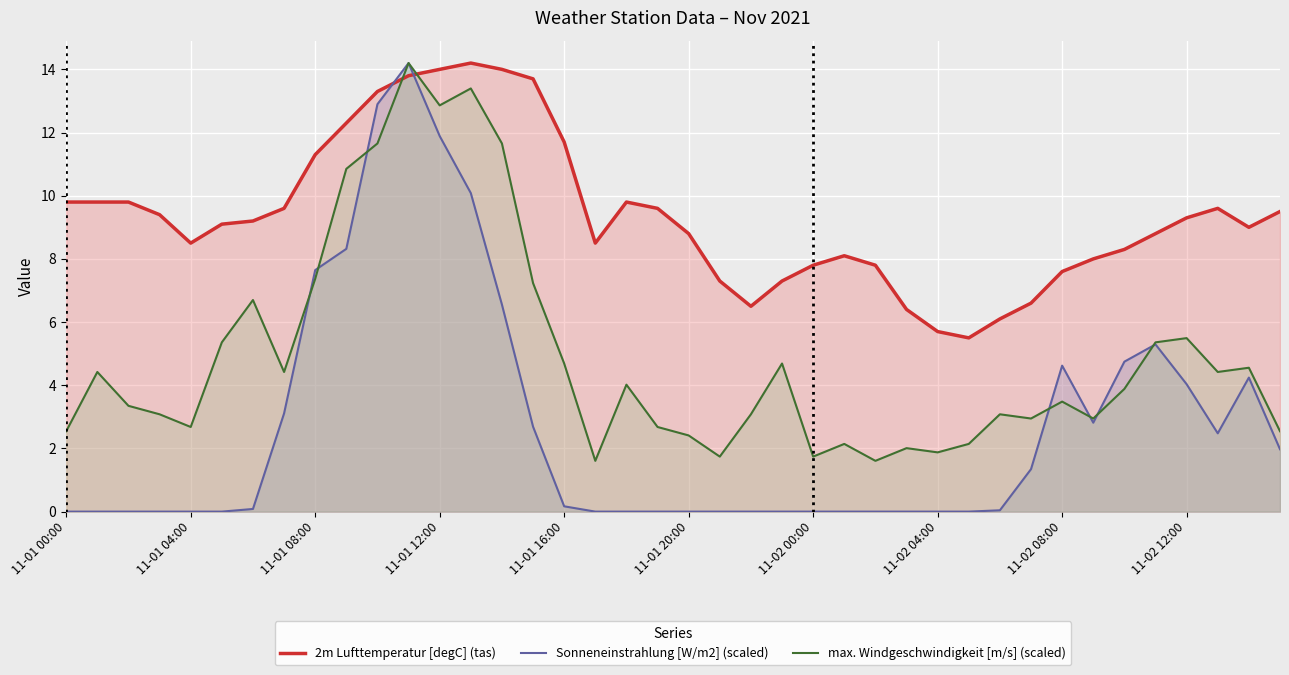

Which series has the largest range (max minus min)?

Sonneneinstrahlung [W/m2] (scaled)